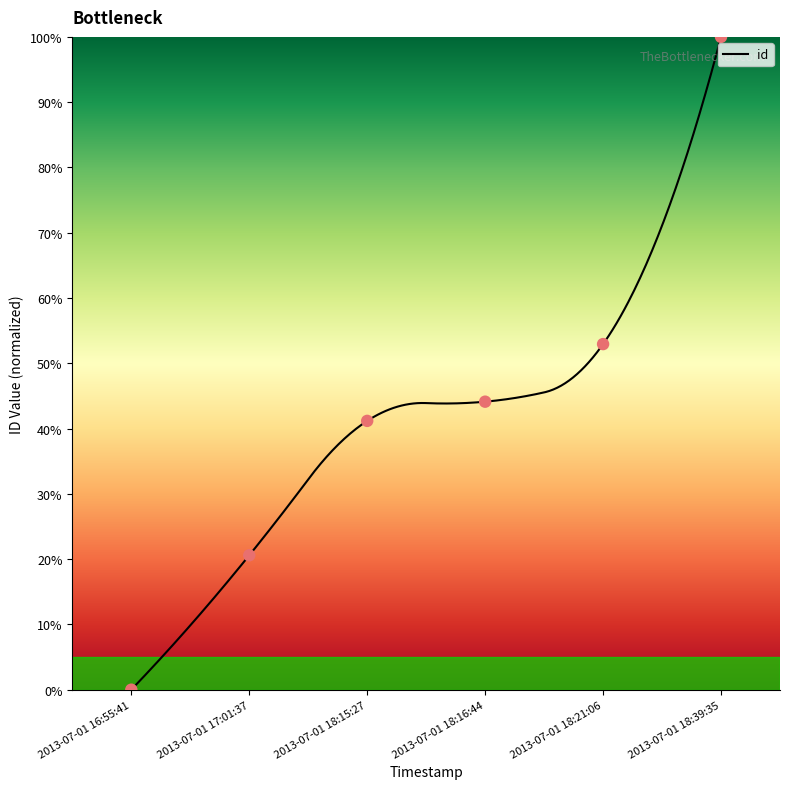

Between 2013-07-01 16:55:41 and 2013-07-01 18:15:27, which is larger?

2013-07-01 18:15:27